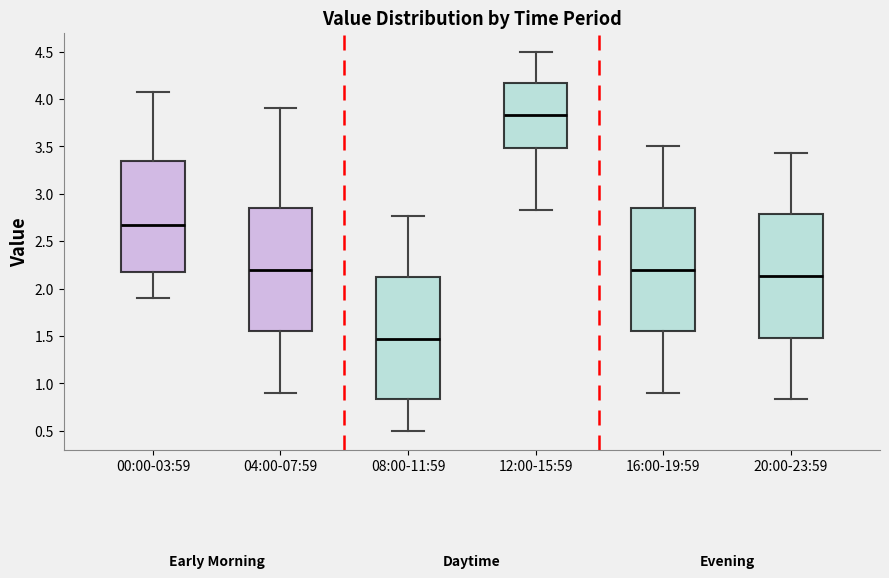

Reading left to right, transcribe this box plot: for each box, give where its median line is, the range the box spans, and where its two whiskers end, as read against the y-axis. The values are not printed on the chart, so give them approximately, as read against the axis.

00:00-03:59: median 2.65, box 2.15 to 3.35, whiskers 1.90 to 4.05
04:00-07:59: median 2.20, box 1.55 to 2.85, whiskers 0.90 to 3.90
08:00-11:59: median 1.45, box 0.85 to 2.10, whiskers 0.50 to 2.75
12:00-15:59: median 3.85, box 3.50 to 4.15, whiskers 2.85 to 4.50
16:00-19:59: median 2.20, box 1.55 to 2.85, whiskers 0.90 to 3.50
20:00-23:59: median 2.15, box 1.50 to 2.80, whiskers 0.85 to 3.45